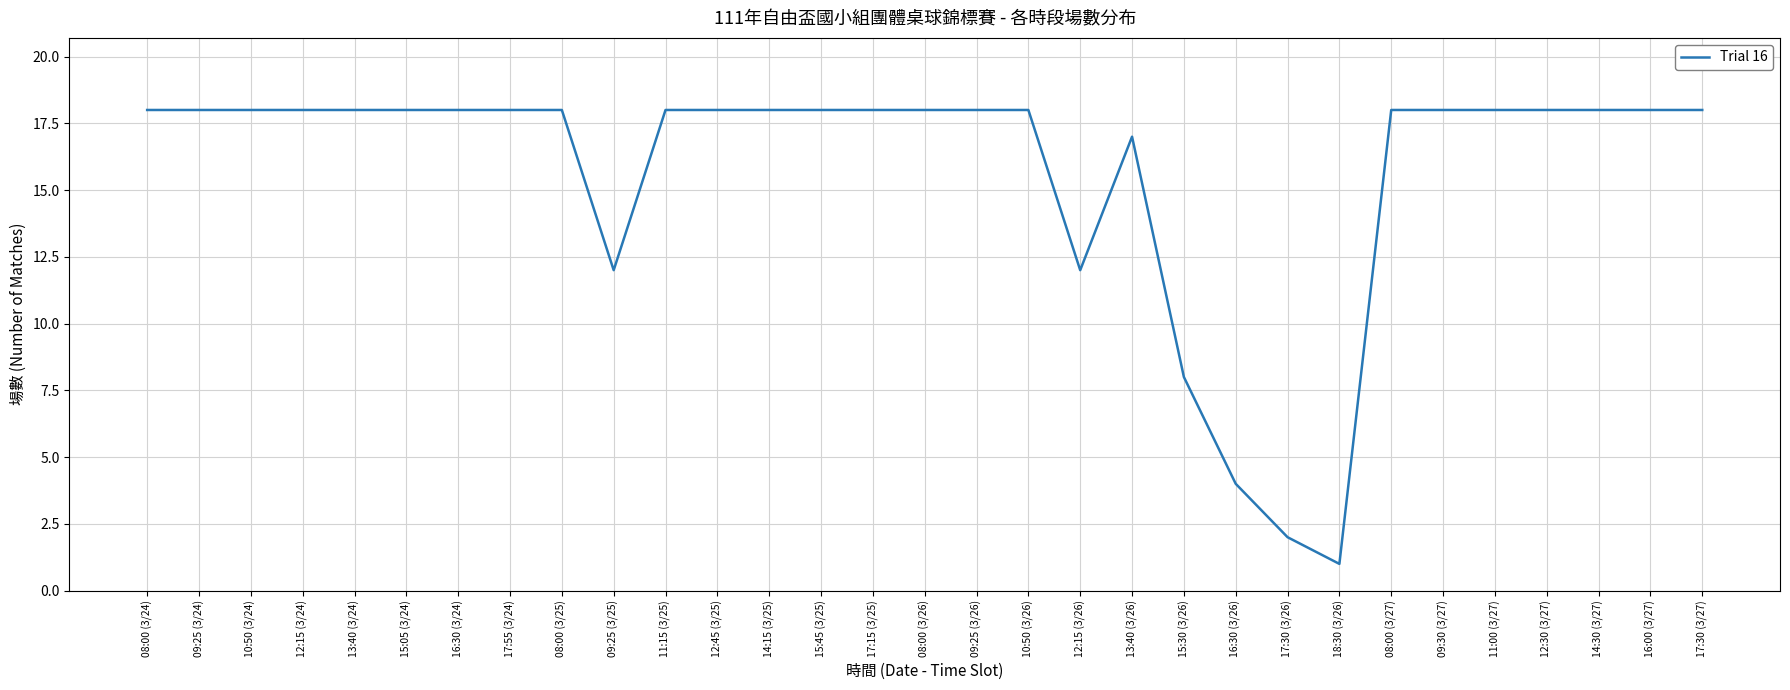

The value at 09:25 (3/25) is 19. True or false?

False